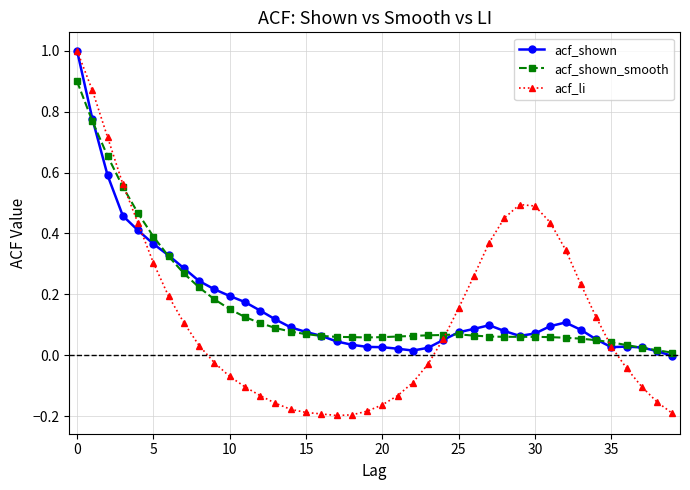

What is the maximum value shown in the chart?

1.0